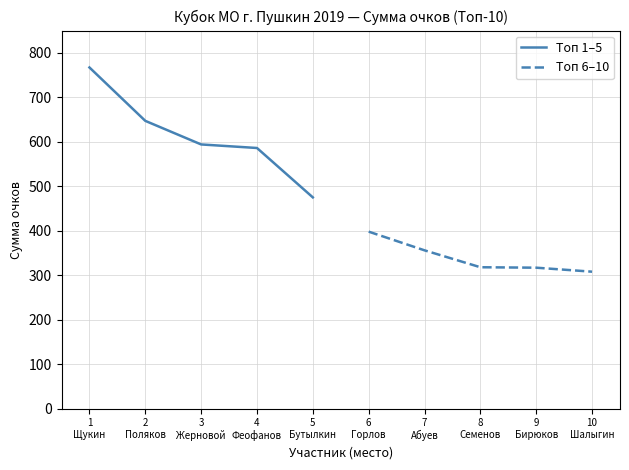

Is the value of Топ 6–10 at 4
Феофанов greater than the value of Топ 1–5 at 1
Щукин?

No